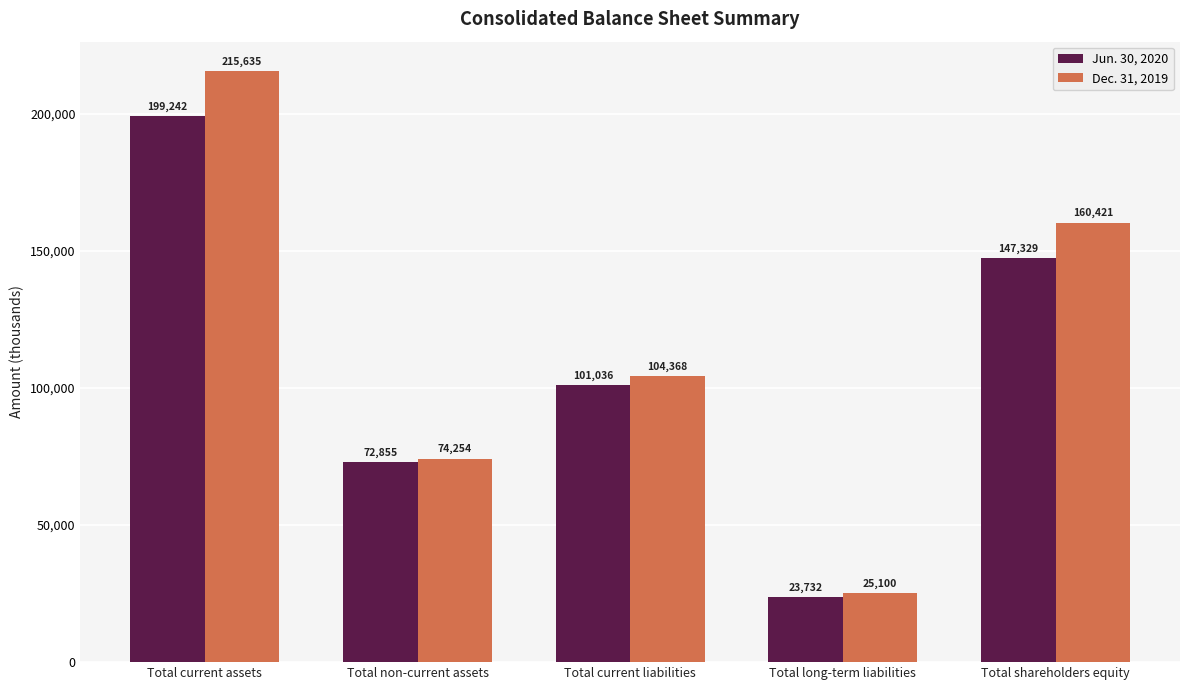

Which series has the widest spread of values?

Dec. 31, 2019